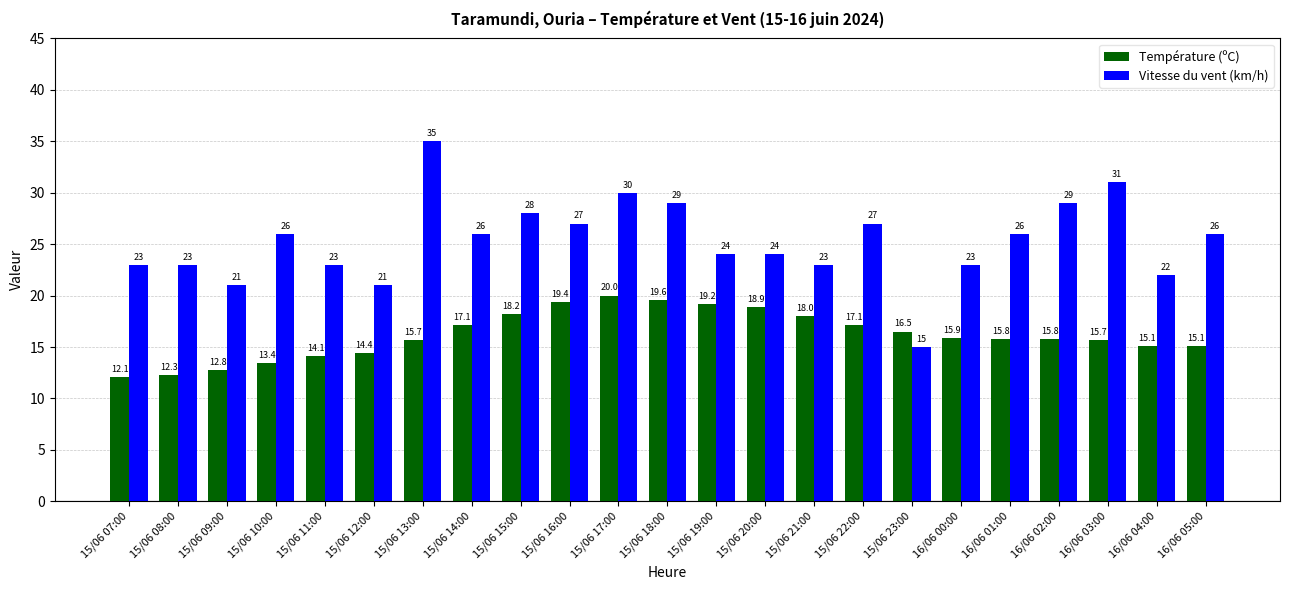

What is the total value across all series at 15/06 14:00?

43.1